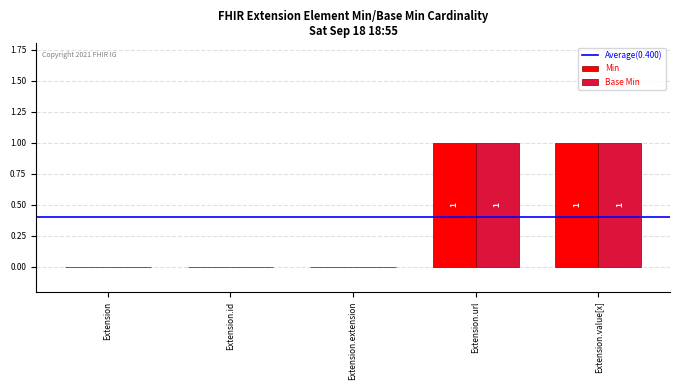

Is it true that Base Min equals 1 at Extension.value[x]?

True